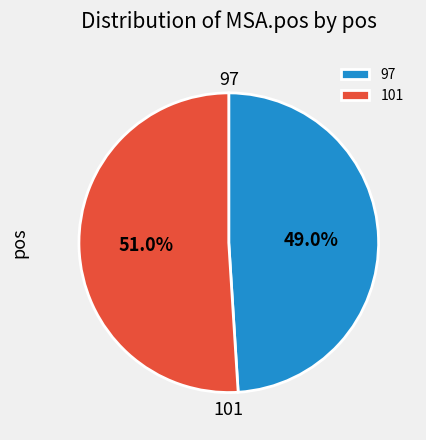

Rank the categories by value from highest to lowest.

101, 97